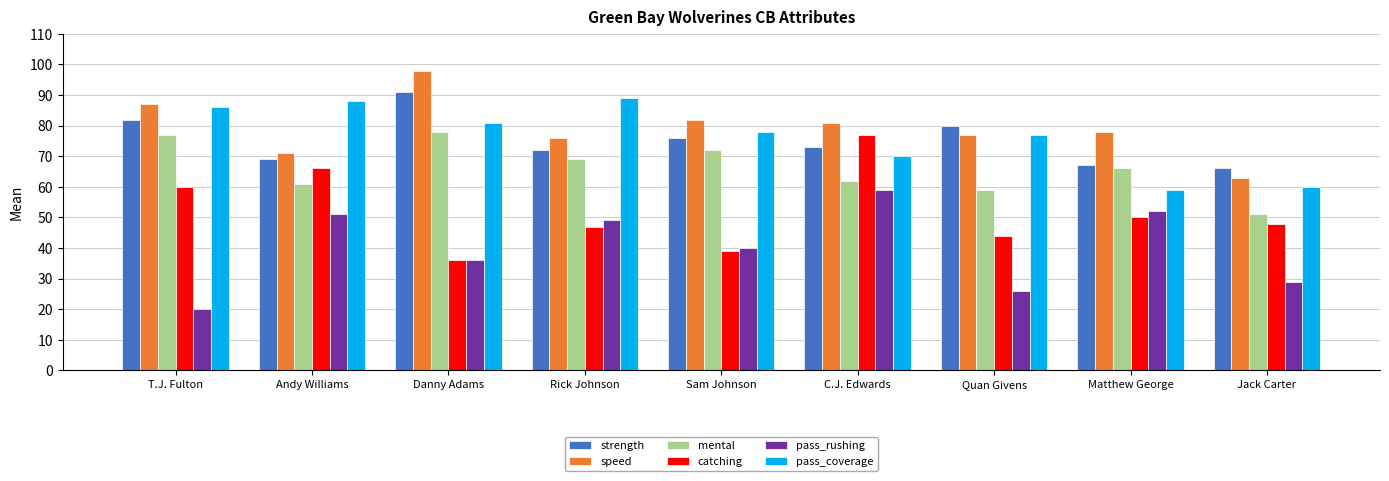

What is the maximum value shown in the chart?

98